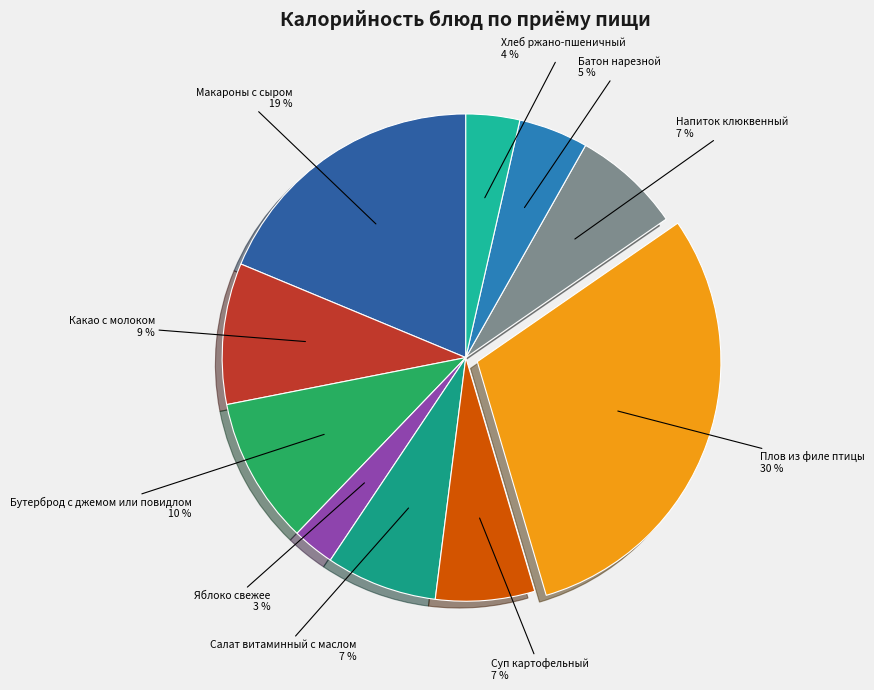

How many segments does this pie chart have?

10